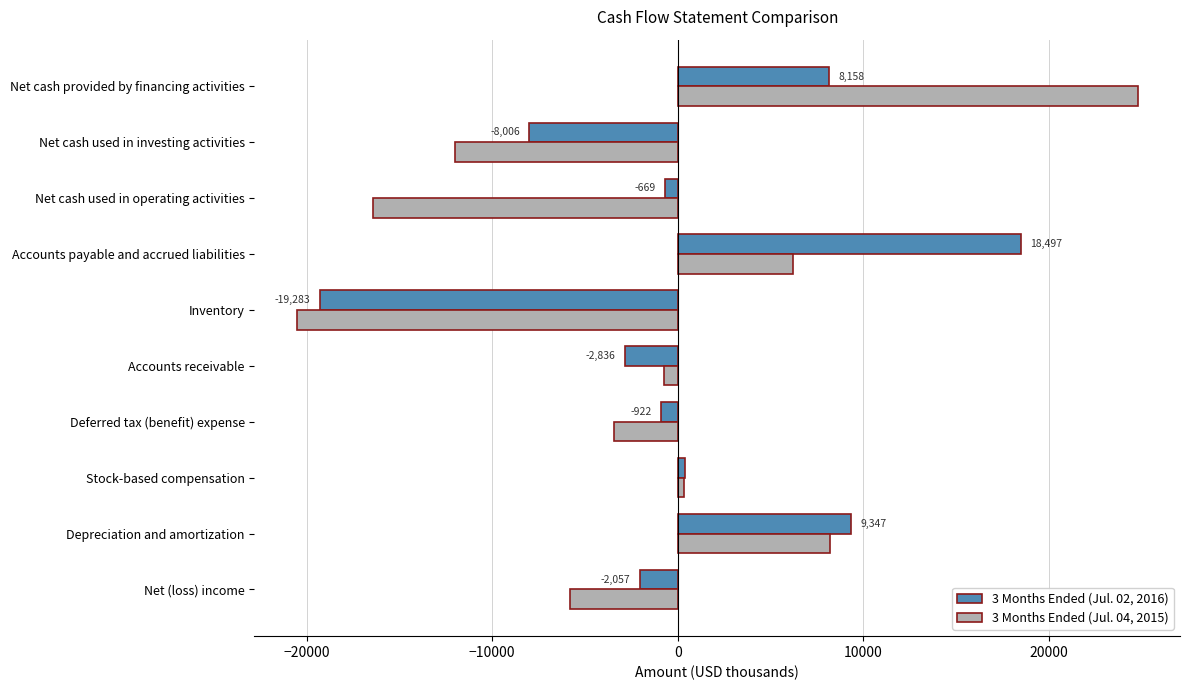

What is the sum of all 3 Months Ended (Jul. 04, 2015) values?

-19375